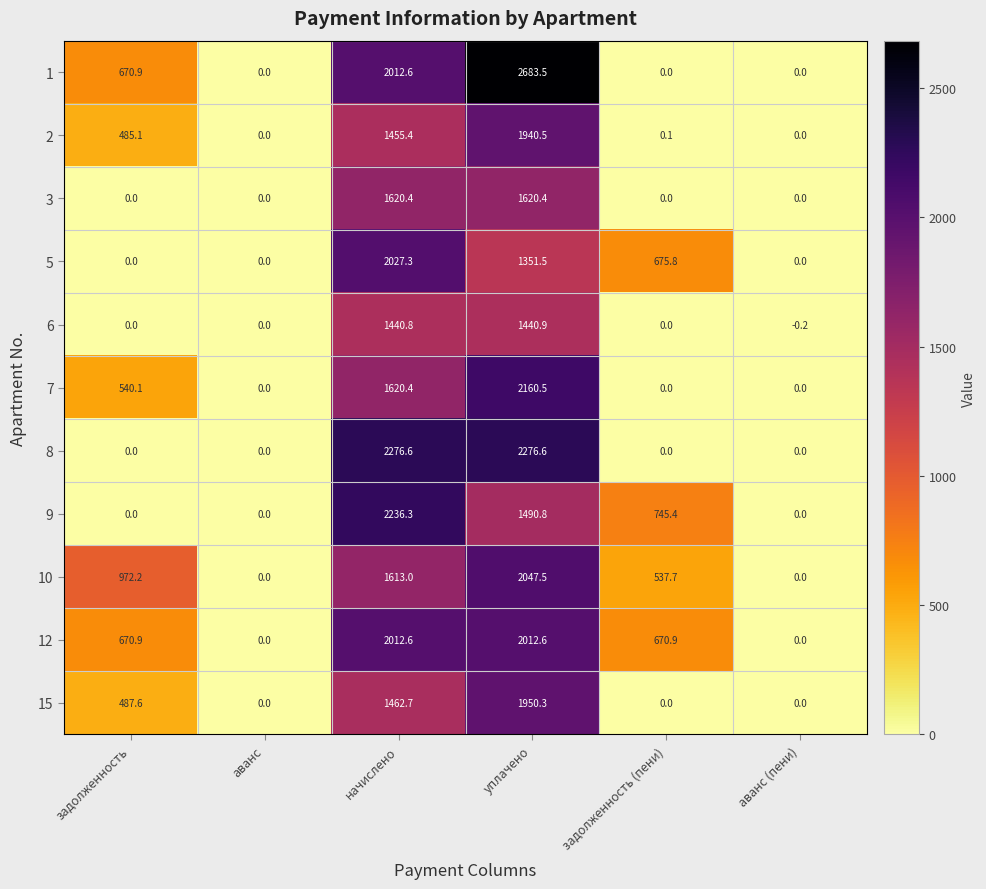

List the series in order of their peak value, highest first.

1, 8, 9, 7, 10, 5, 12, 15, 2, 3, 6